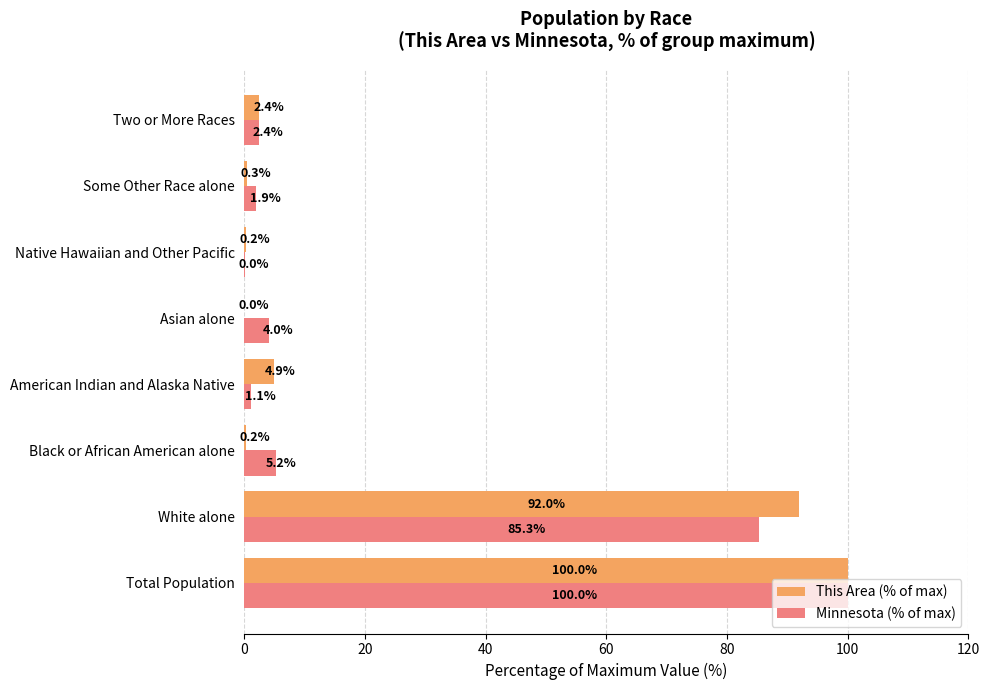

Is the value of Minnesota (% of max) at Asian alone greater than the value of This Area (% of max) at Asian alone?

Yes